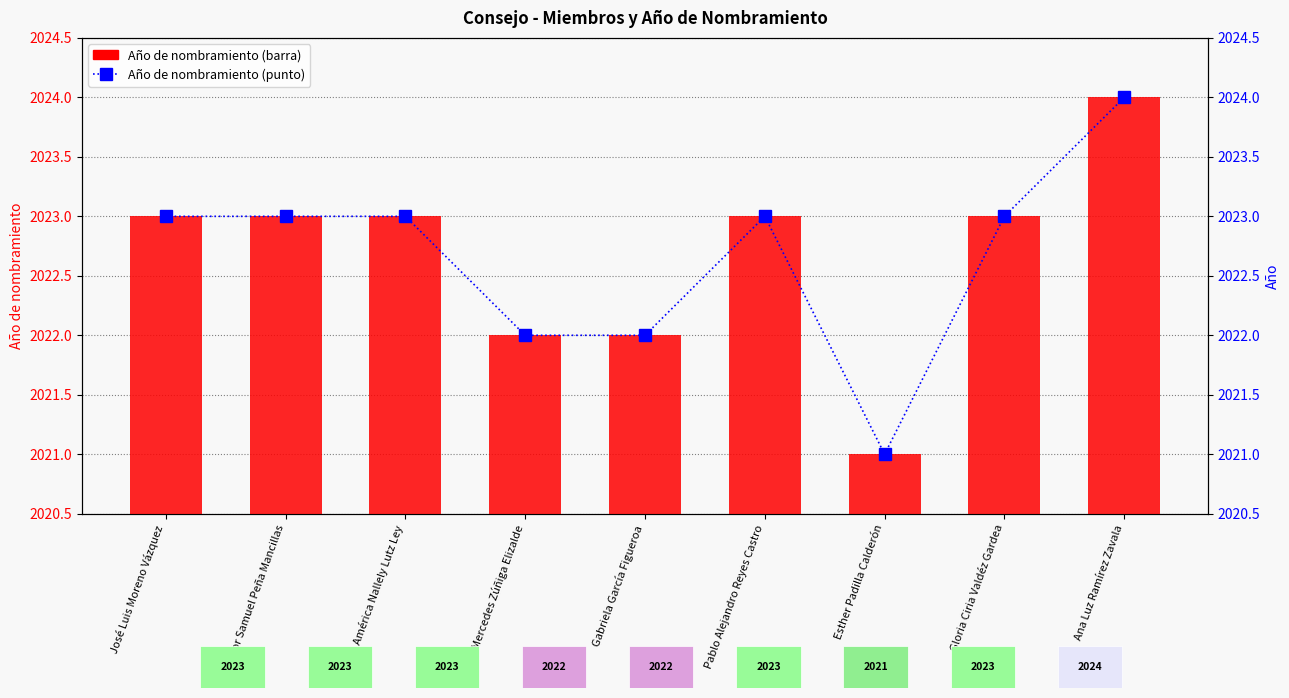

What is the highest value of the Año de nombramiento series?

2024